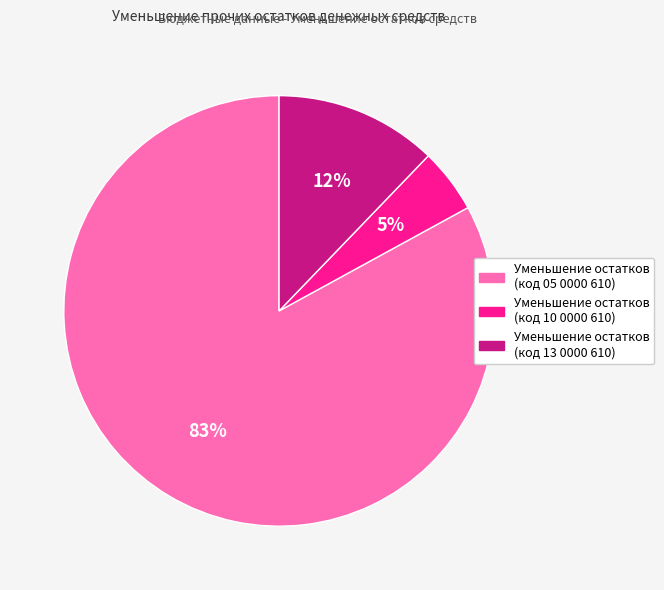

To the nearest percent, what percentage of the pie is Уменьшение остатков (код 13 0000 610)?

12%